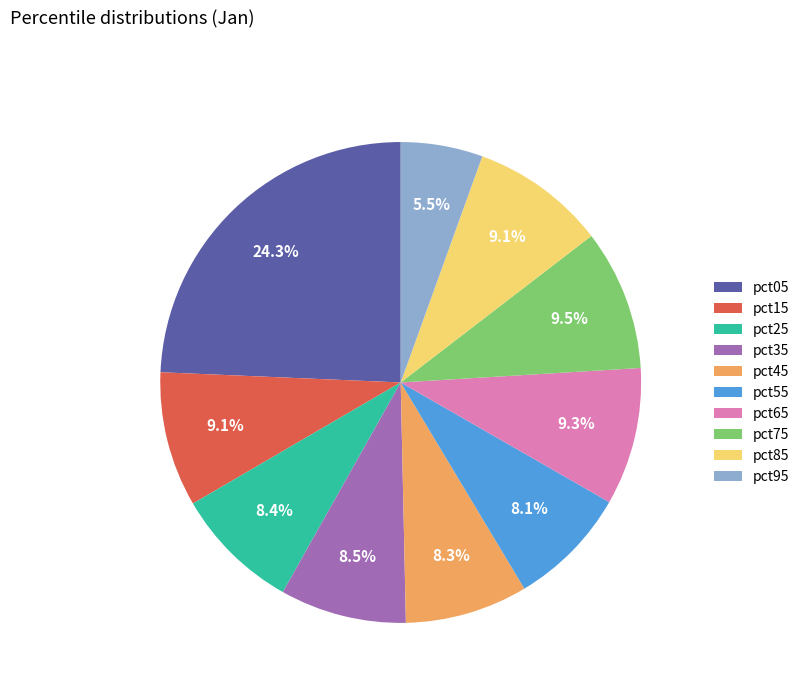

Which slice is the largest?

pct05